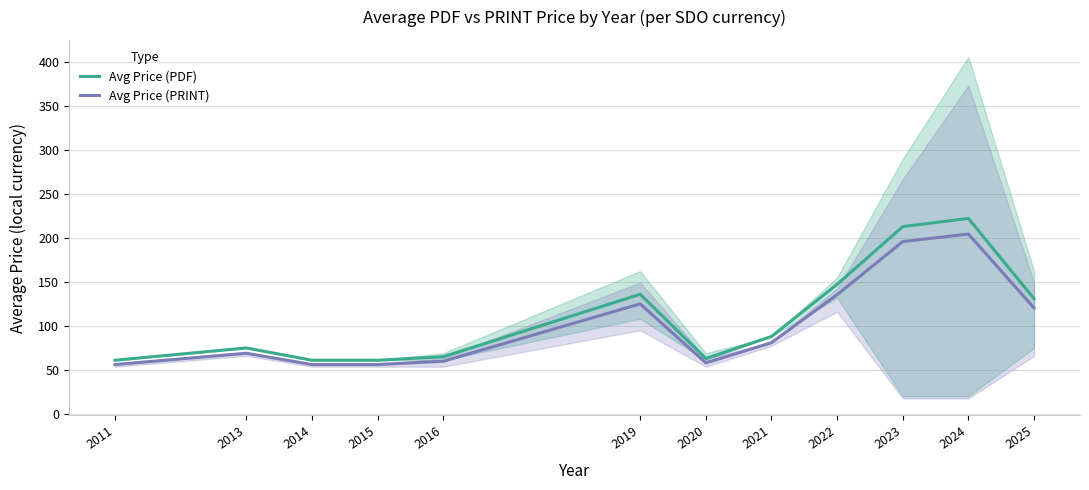

What is the difference between the highest and lowest values at 2020?

5.0